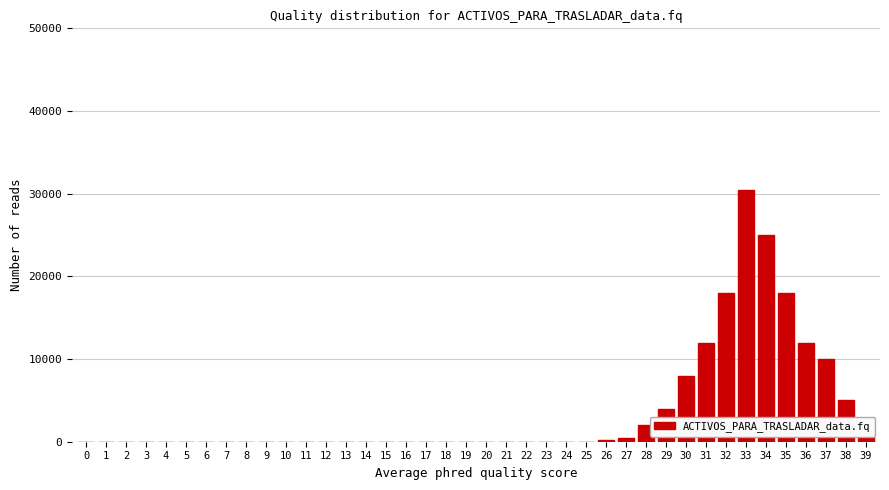

What is the sum of all values?

147200